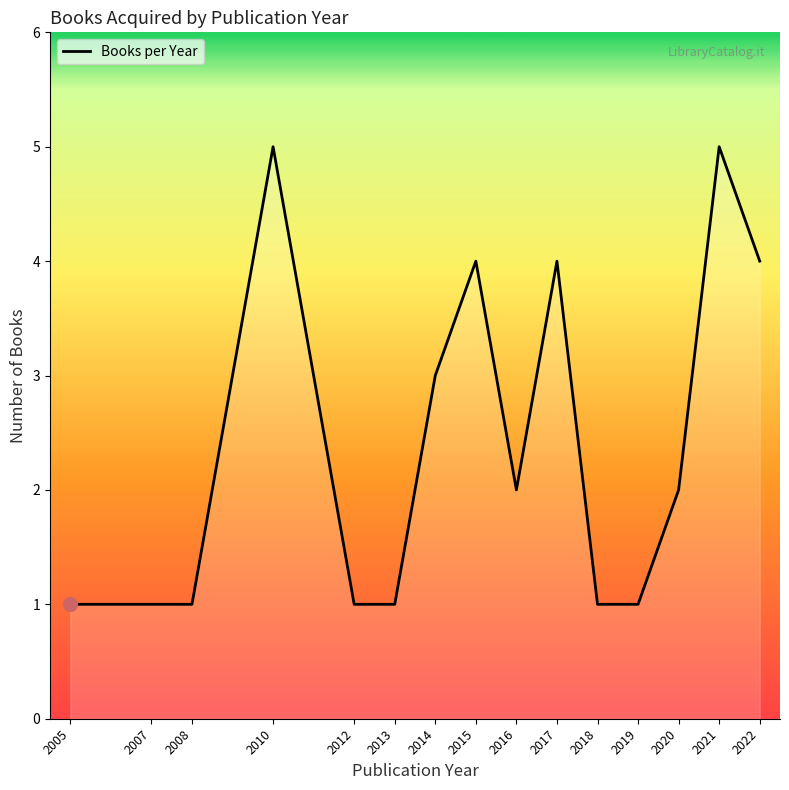

How many series are shown in this chart?

1